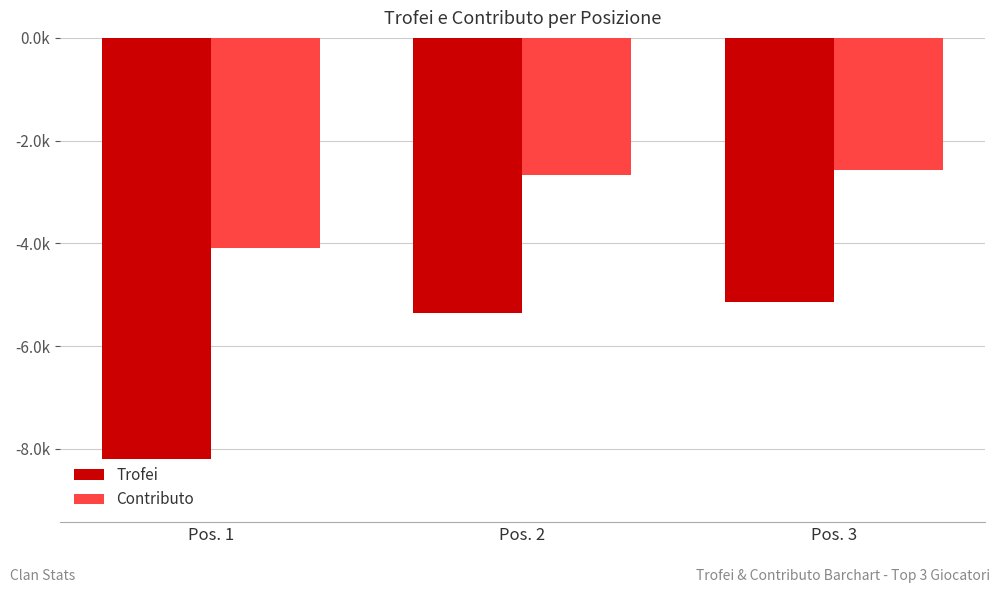

Rank the series by their average value, from highest to lowest.

Contributo, Trofei